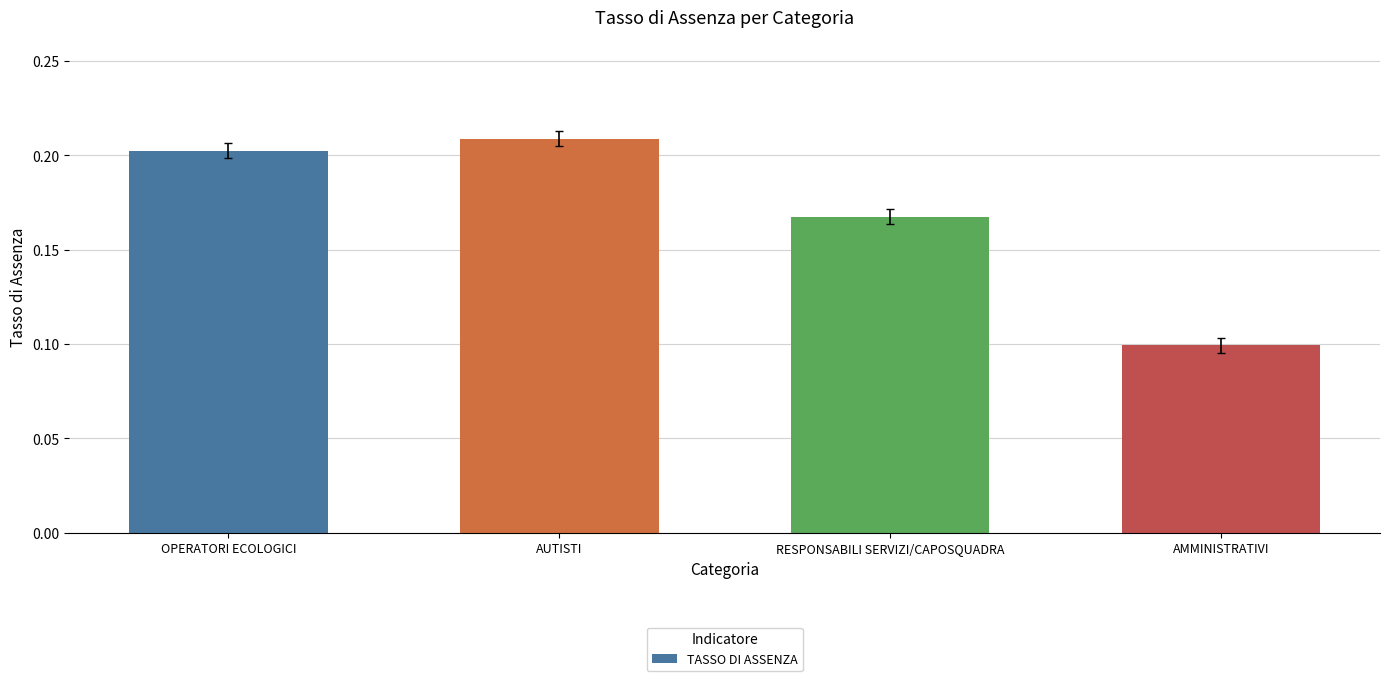

Rank the categories by value from highest to lowest.

AUTISTI, OPERATORI ECOLOGICI, RESPONSABILI SERVIZI/CAPOSQUADRA, AMMINISTRATIVI